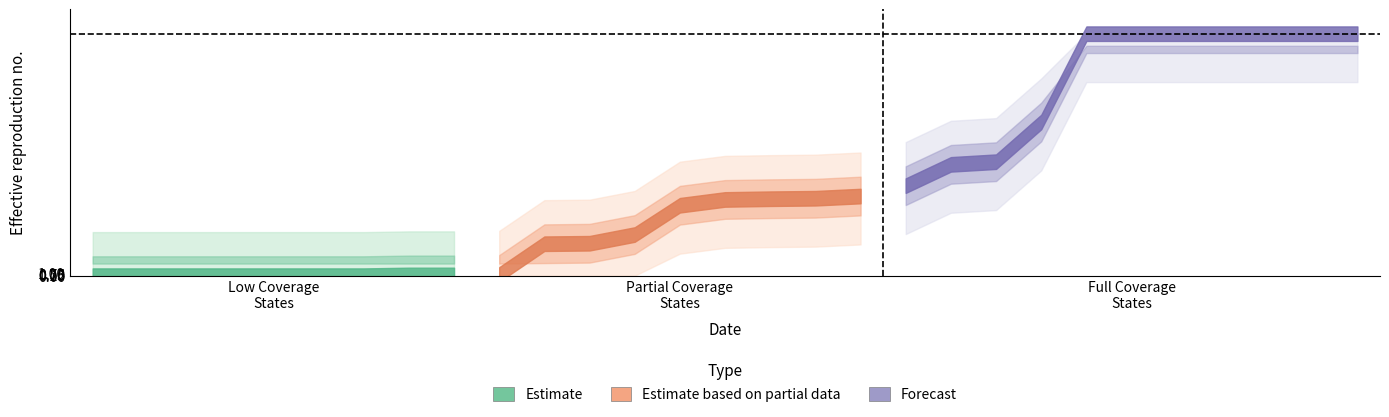

Is this an area chart (filled region under the line)?

No